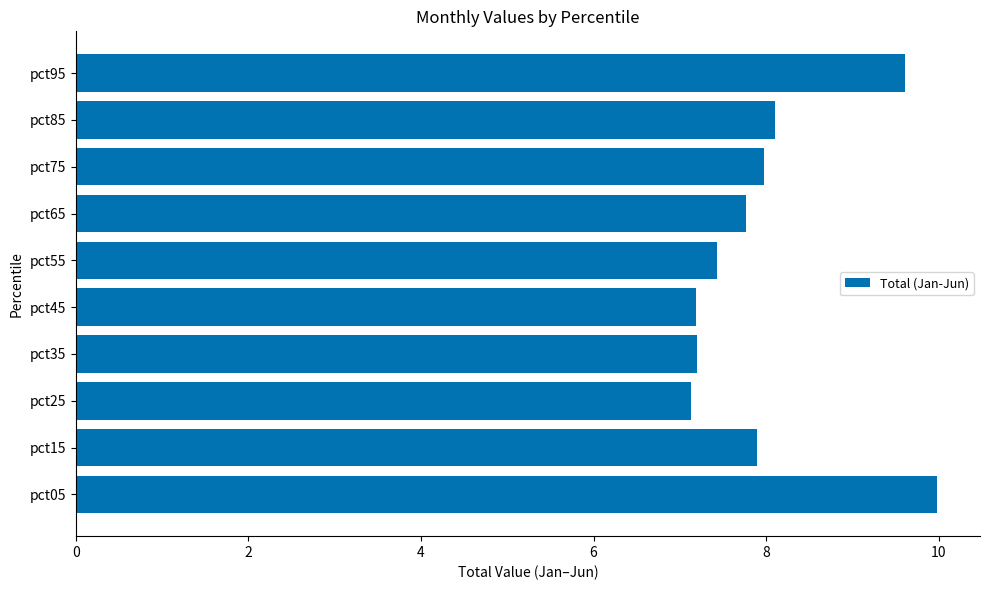

What is the change in value from pct25 to pct85?

+1.0